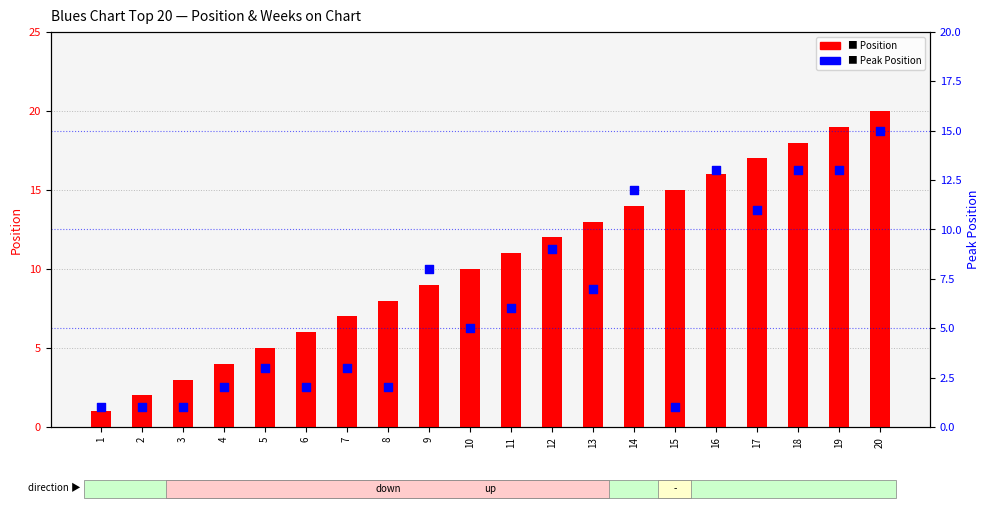

What are all the series names shown in the legend?

Position, Peak Position